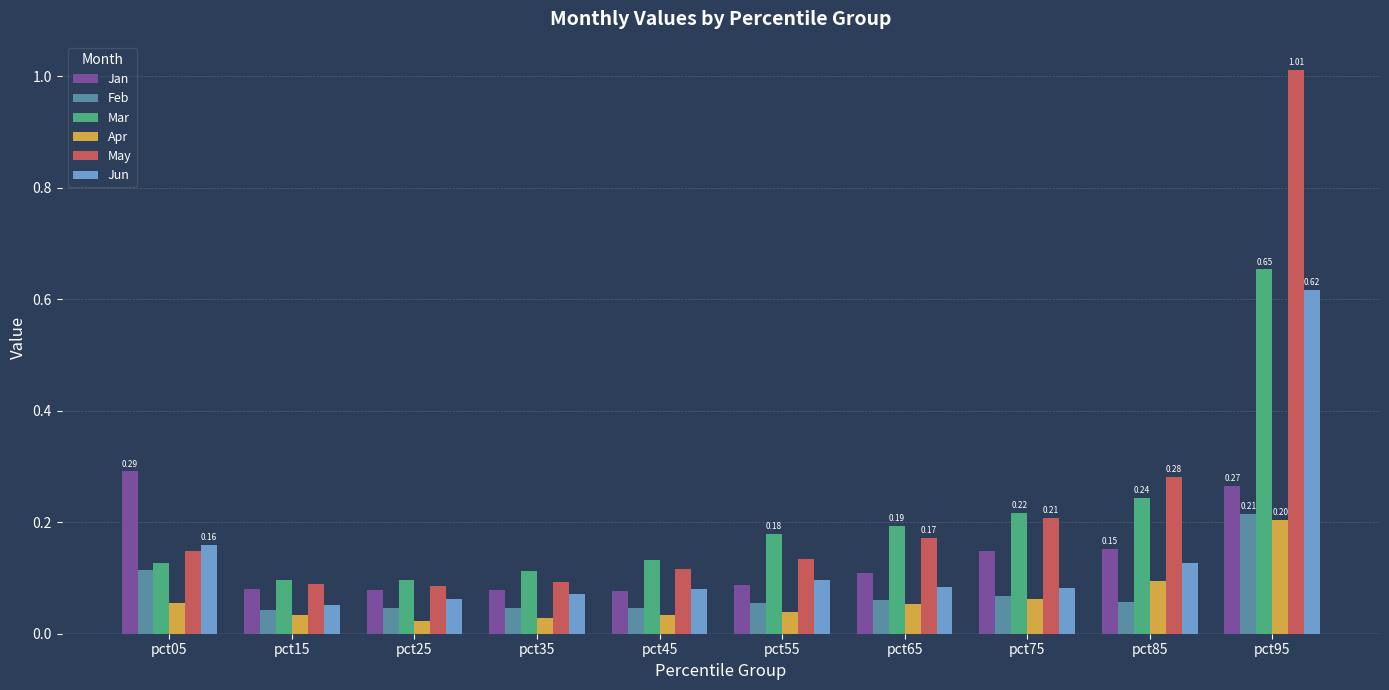

What is the total value across all series at pct15?

0.4